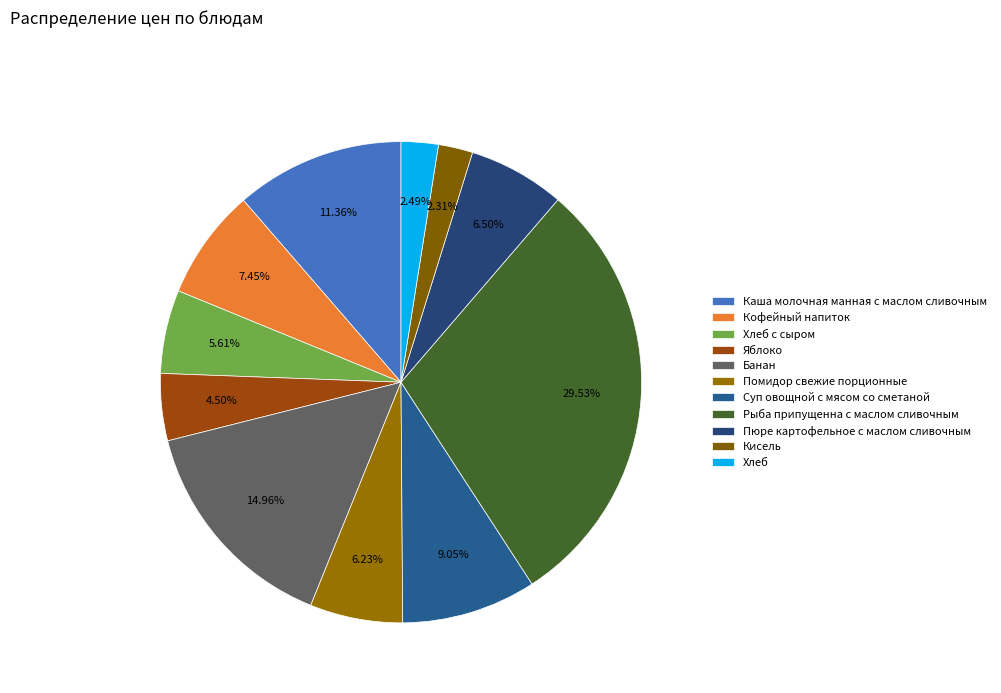

To the nearest percent, what is the combined percentage of Суп овощной с мясом со сметаной and Хлеб?

12%